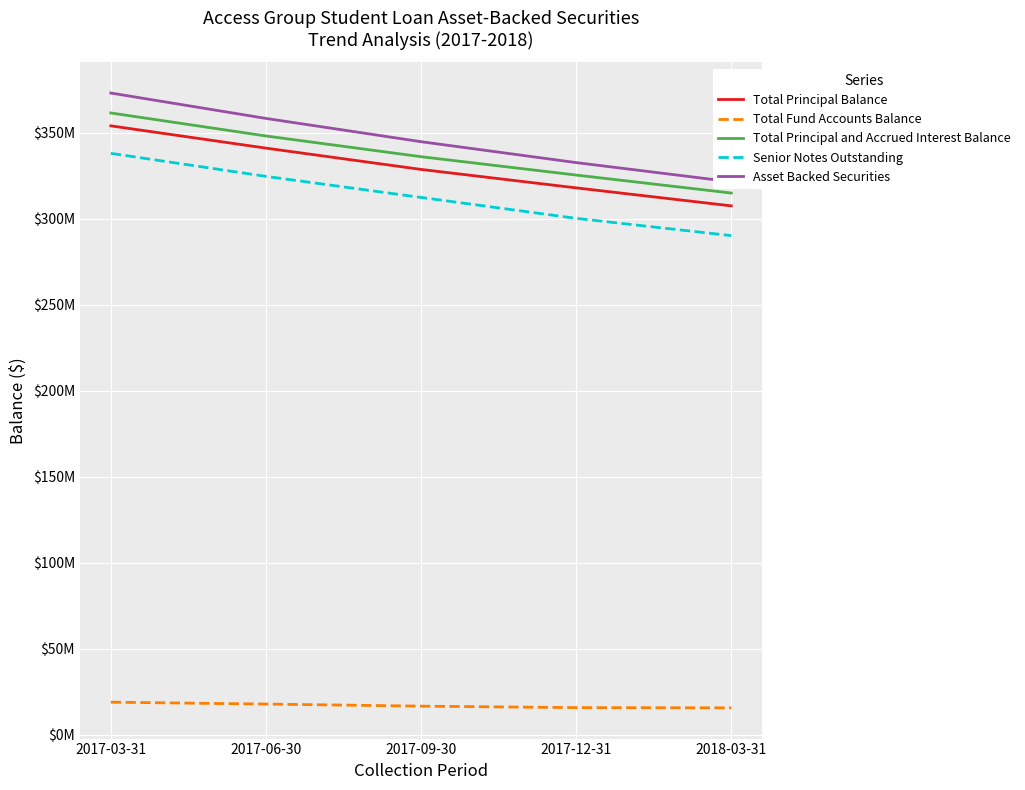

True or false: Total Fund Accounts Balance has a value of 16692857.9 at 2017-09-30.

True